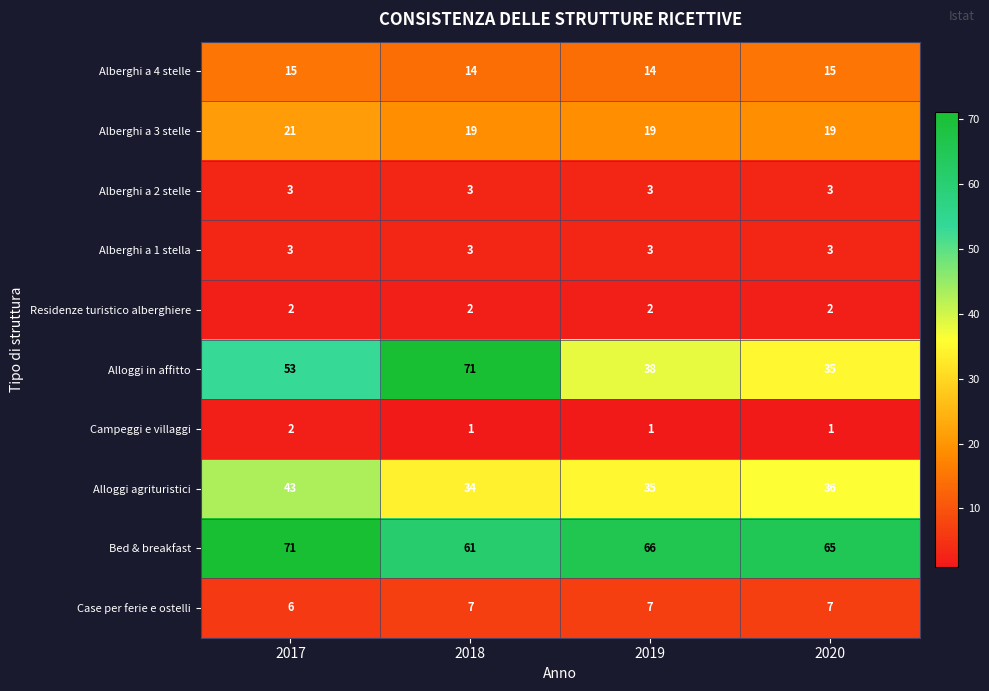

Which series has the largest total across all categories?

Bed & breakfast